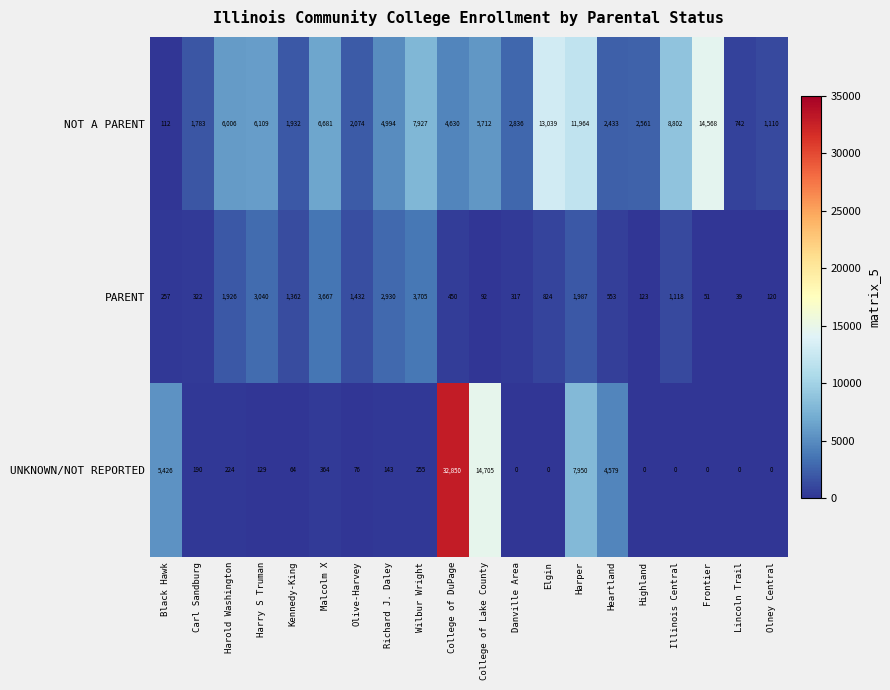

Between Harry S Truman and Danville Area, which series saw the biggest shift?

NOT A PARENT